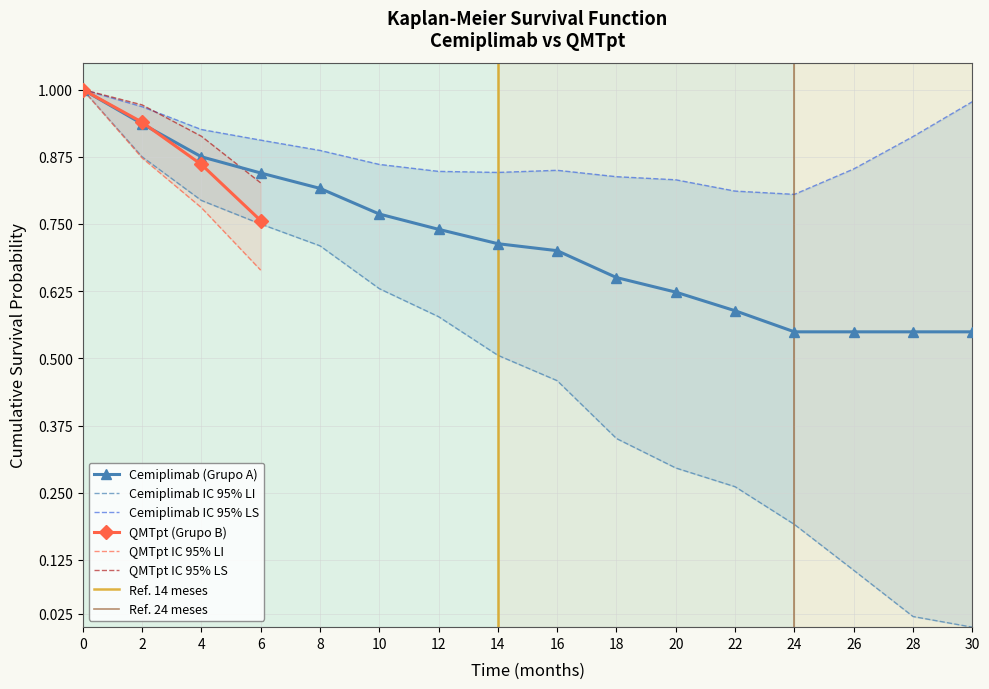

What is the value of the Cemiplimab % Survival (St) point at the 14th from the left?

0.5